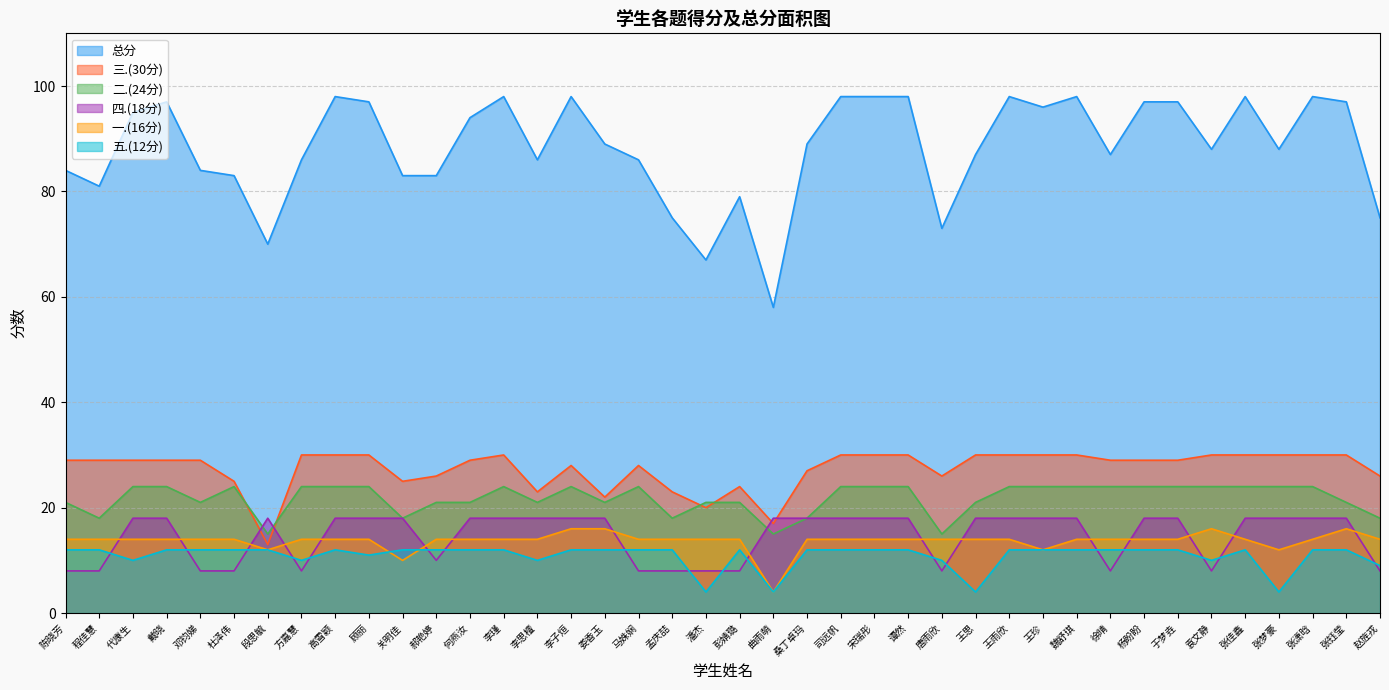

What is the sum of the 二.(24分) values at 李瑾 and 袁文静?

48